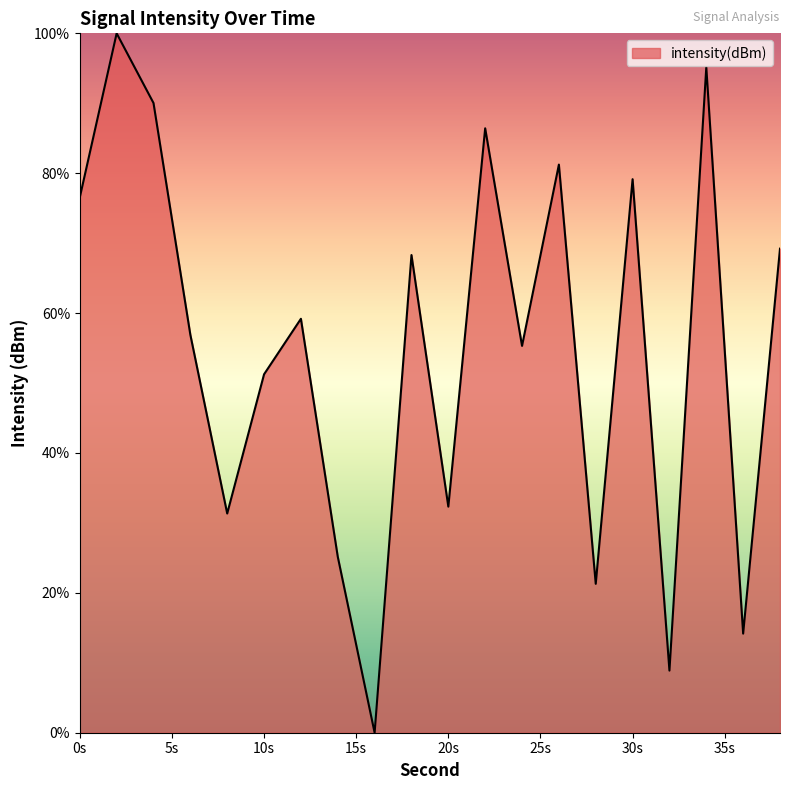

How many series are shown in this chart?

1